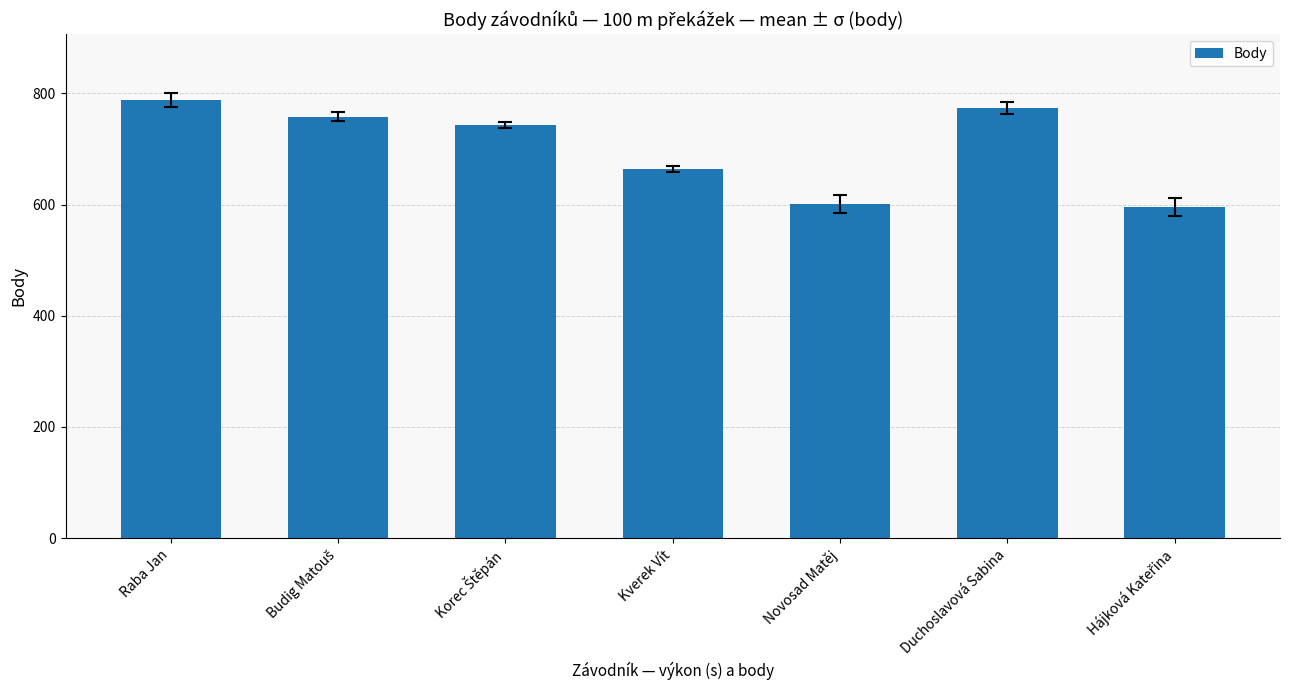

How many data points are less than 743?

3